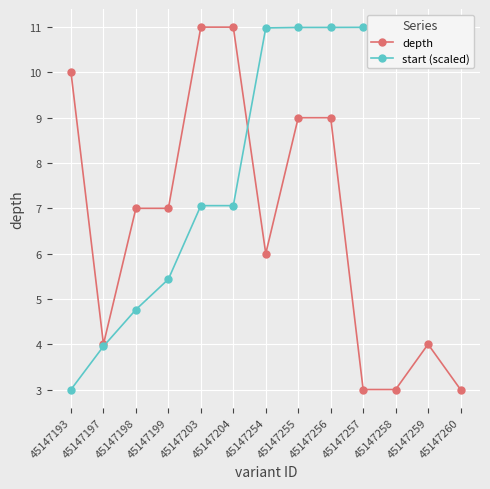

What is the sum of all start (scaled) values?

108.2